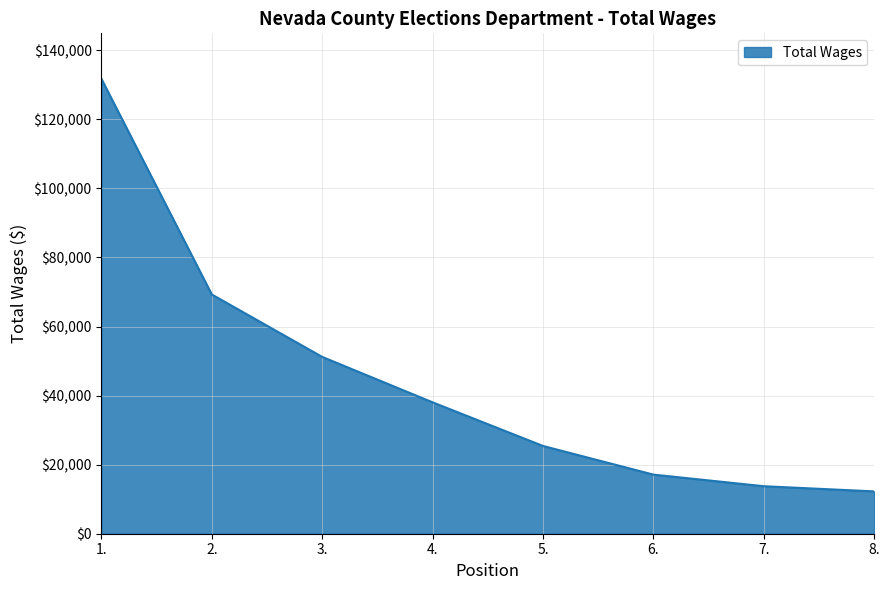

Reading left to right, what are all the values shown in this chart?

131748	69282	51209	38052	25415	17118	13759	12258